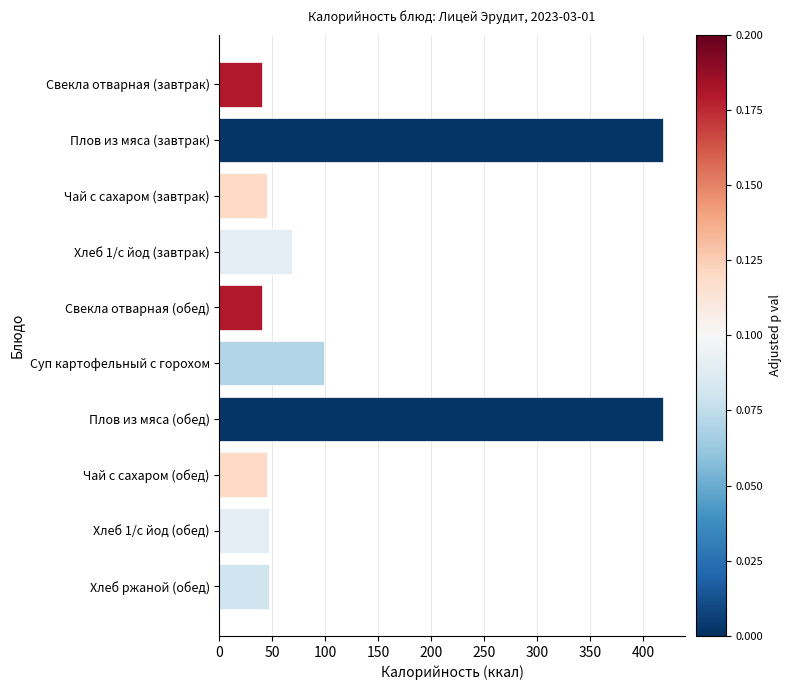

Is it true that the value at Хлеб 1/с йод (завтрак) is 68.4?

True